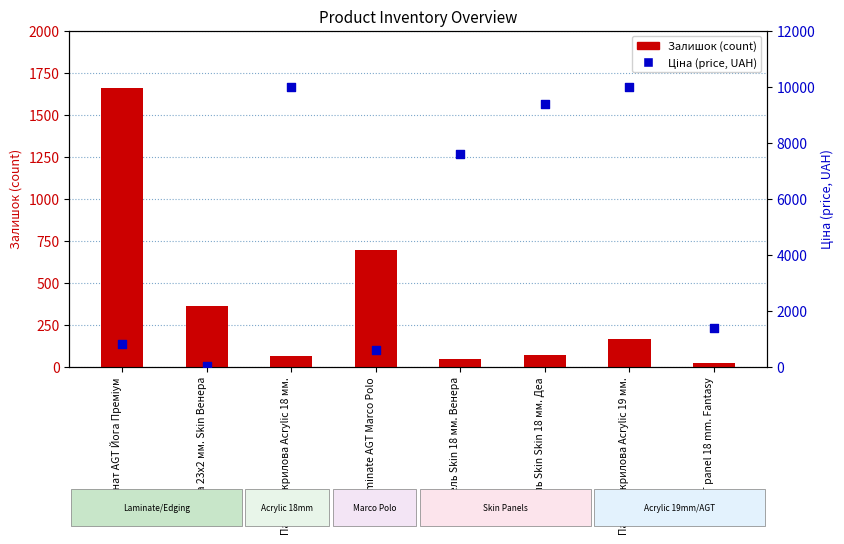

Which series reaches the maximum Y coordinate?

Ціна (price)